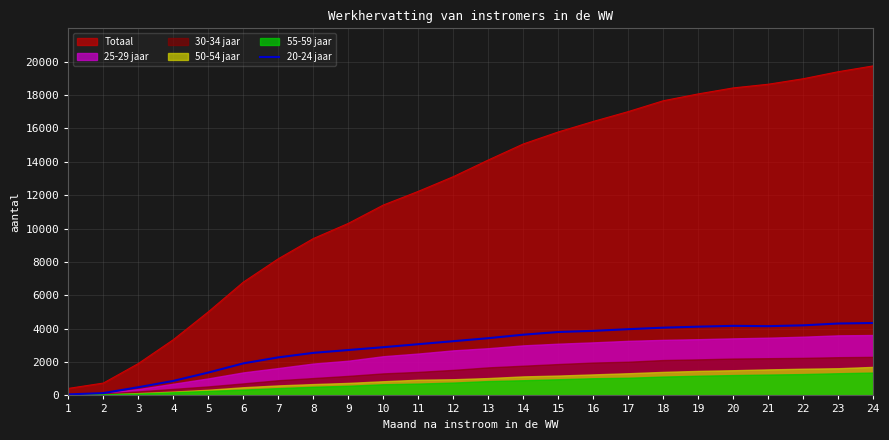

How many interior local peaks (higher than both neighbors) does the data have?

1